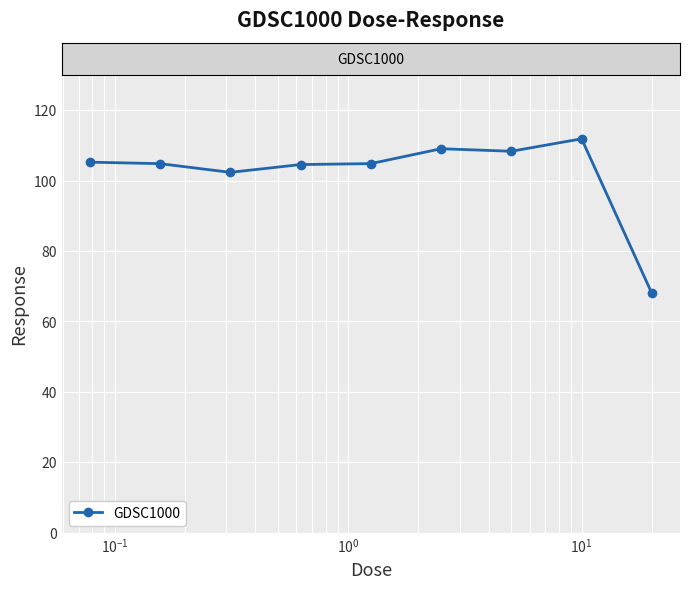

What is the maximum value shown in the chart?

111.9